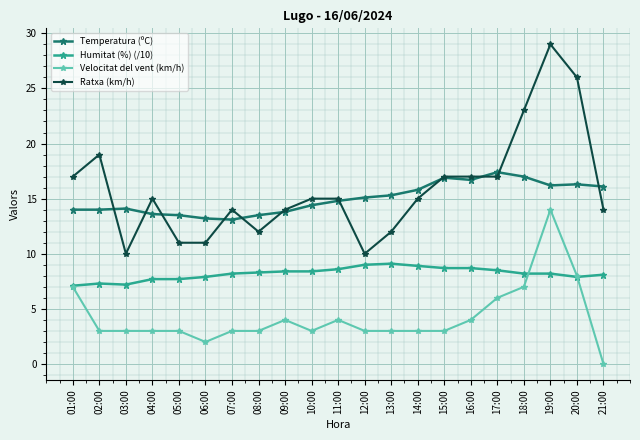

True or false: Humitat (%) (/10) and Ratxa (km/h) cross at least once.

False